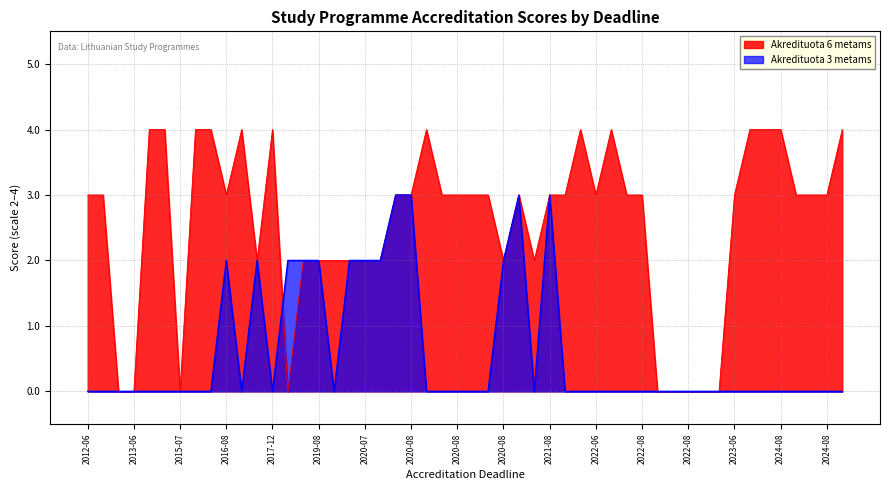

True or false: Akredituota 3 metams has a value of 1 at 2015.

False